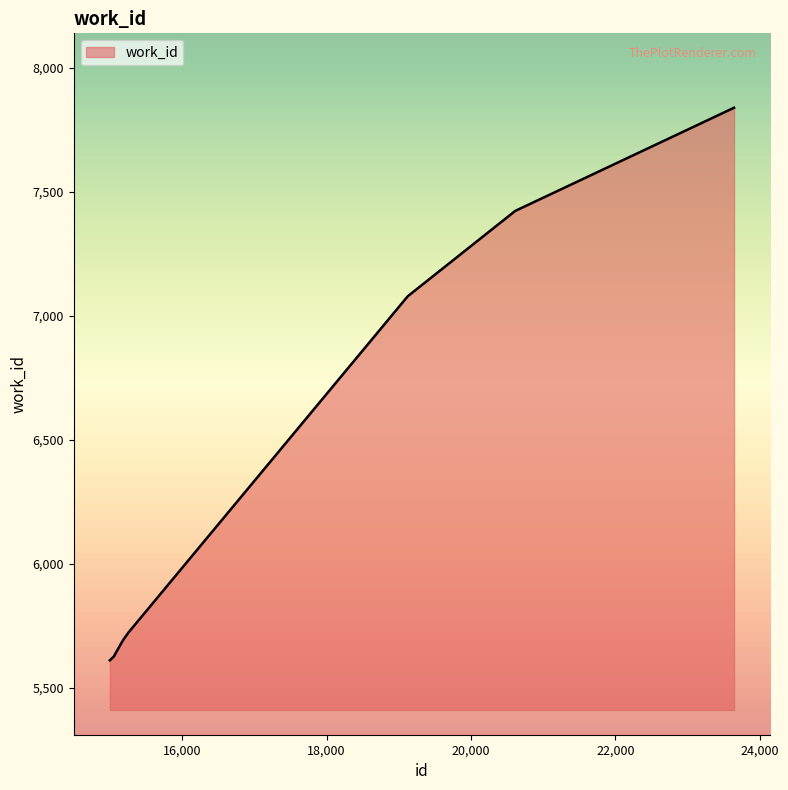

What is the difference between the maximum and minimum values?

2228